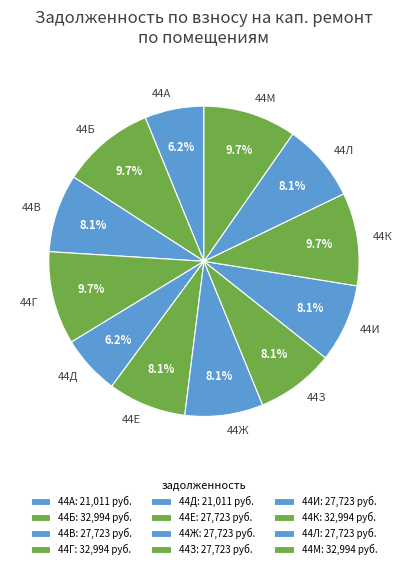

The 44И slice represents 8% of the pie. True or false?

True